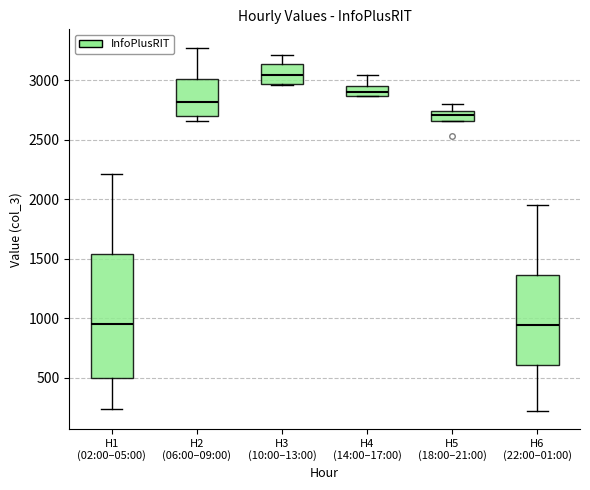

Reading left to right, transcribe this box plot: for each box, give where its median line is, the range the box spans, and where its two whiskers end, as read against the y-axis. The values are not printed on the chart, so give them approximately, as read against the axis.

H1 (02:00–05:00): median 950, box 500 to 1550, whiskers 250 to 2200
H2 (06:00–09:00): median 2800, box 2700 to 3000, whiskers 2650 to 3250
H3 (10:00–13:00): median 3050, box 2950 to 3150, whiskers 2950 to 3200
H4 (14:00–17:00): median 2900, box 2850 to 2950, whiskers 2850 to 3050
H5 (18:00–21:00): median 2700, box 2650 to 2750, whiskers 2650 to 2800
H6 (22:00–01:00): median 950, box 600 to 1350, whiskers 200 to 1950